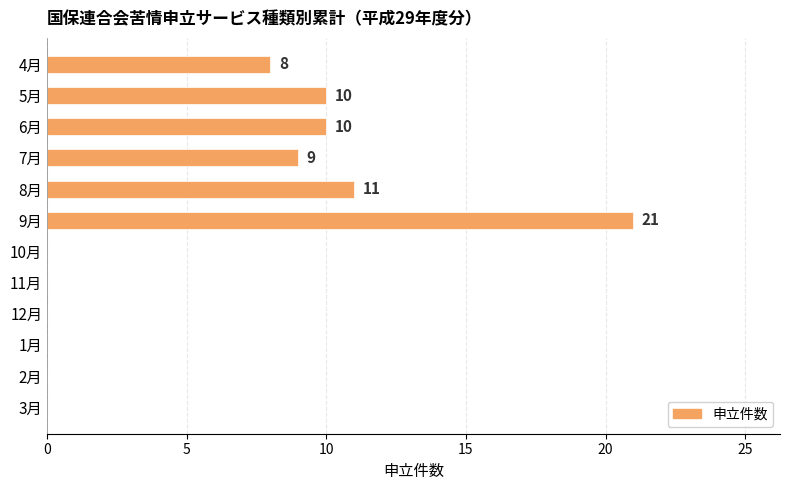

Approximately how many times larger is the value at 6月 compared to 9月?

0.5